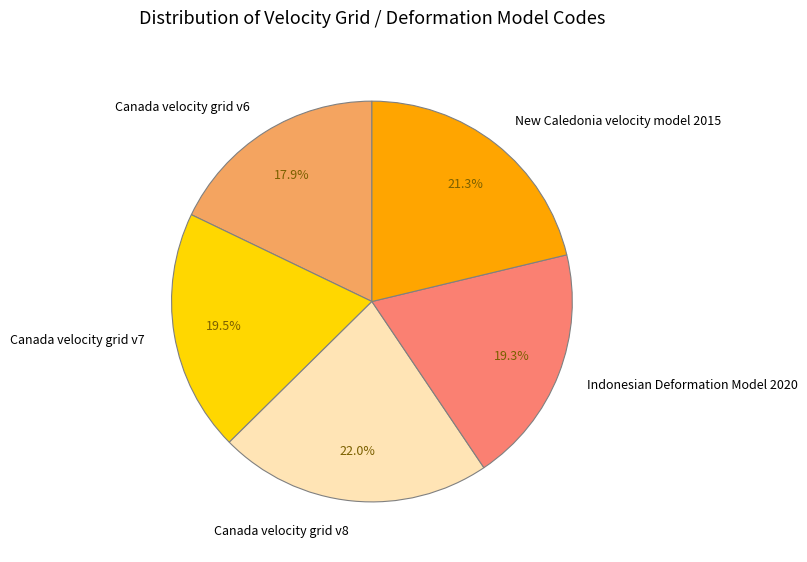

The Indonesian Deformation Model 2020 slice represents 19% of the pie. True or false?

True